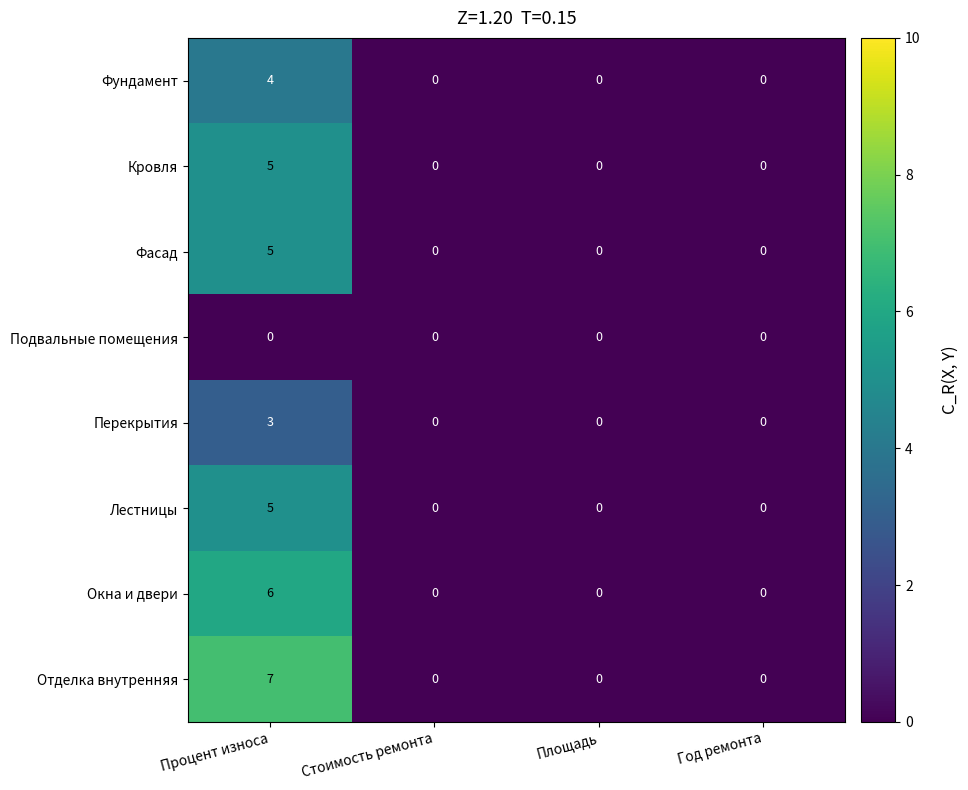

Which series has the widest spread of values?

Отделка внутренняя